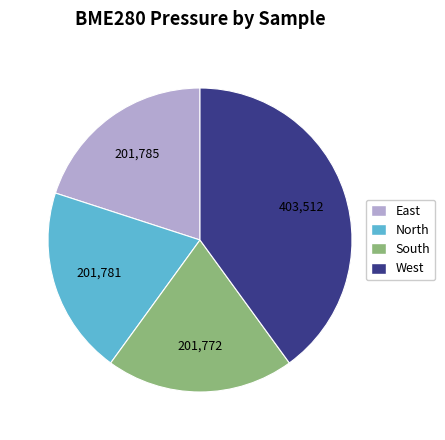

How many segments does this pie chart have?

4